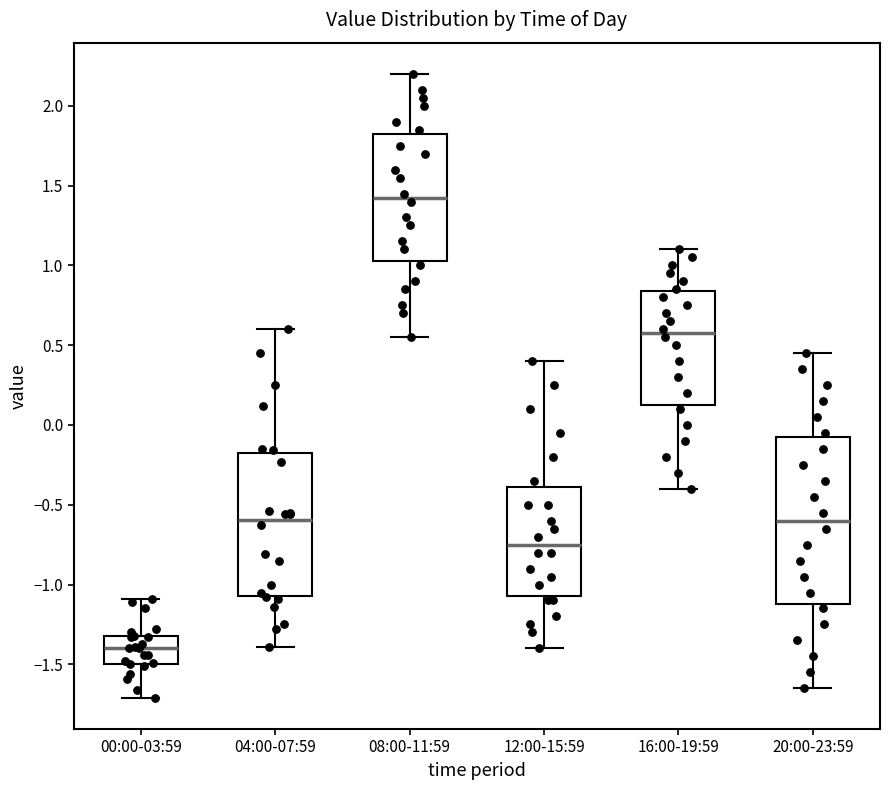

Reading left to right, transcribe this box plot: for each box, give where its median line is, the range the box spans, and where its two whiskers end, as read against the y-axis. The values are not printed on the chart, so give them approximately, as read against the axis.

00:00-03:59: median -1.40, box -1.50 to -1.30, whiskers -1.70 to -1.10
04:00-07:59: median -0.60, box -1.05 to -0.20, whiskers -1.40 to 0.60
08:00-11:59: median 1.45, box 1.05 to 1.85, whiskers 0.55 to 2.20
12:00-15:59: median -0.75, box -1.05 to -0.40, whiskers -1.40 to 0.40
16:00-19:59: median 0.60, box 0.15 to 0.85, whiskers -0.40 to 1.10
20:00-23:59: median -0.60, box -1.10 to -0.05, whiskers -1.65 to 0.45